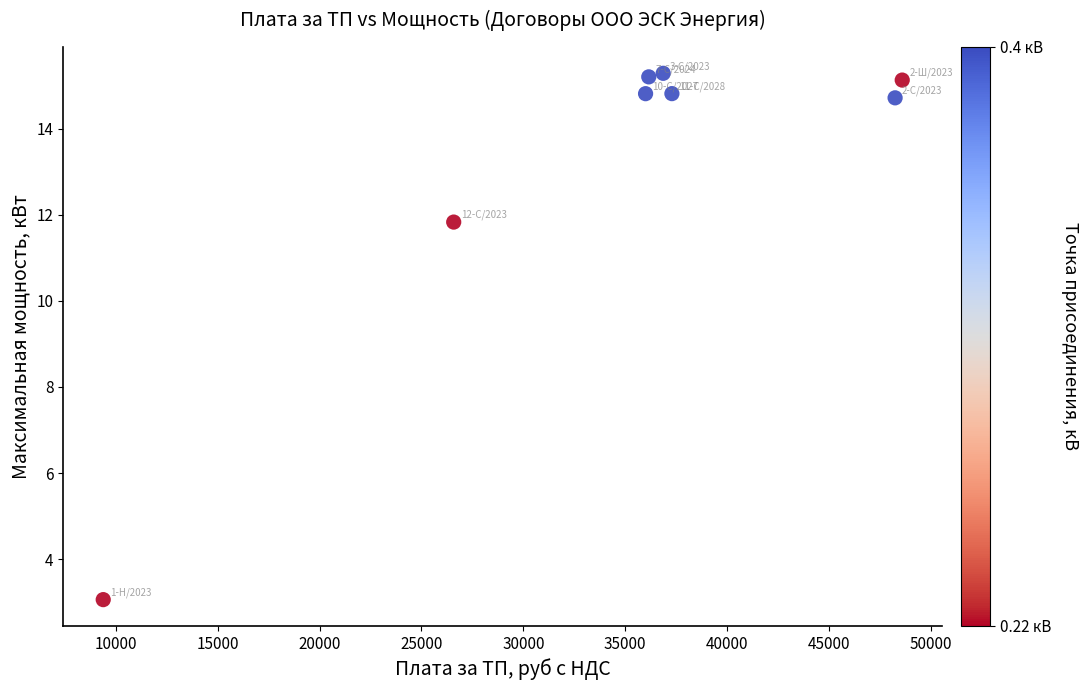

What Y value in the scatter plot is closest to 9?

11.8